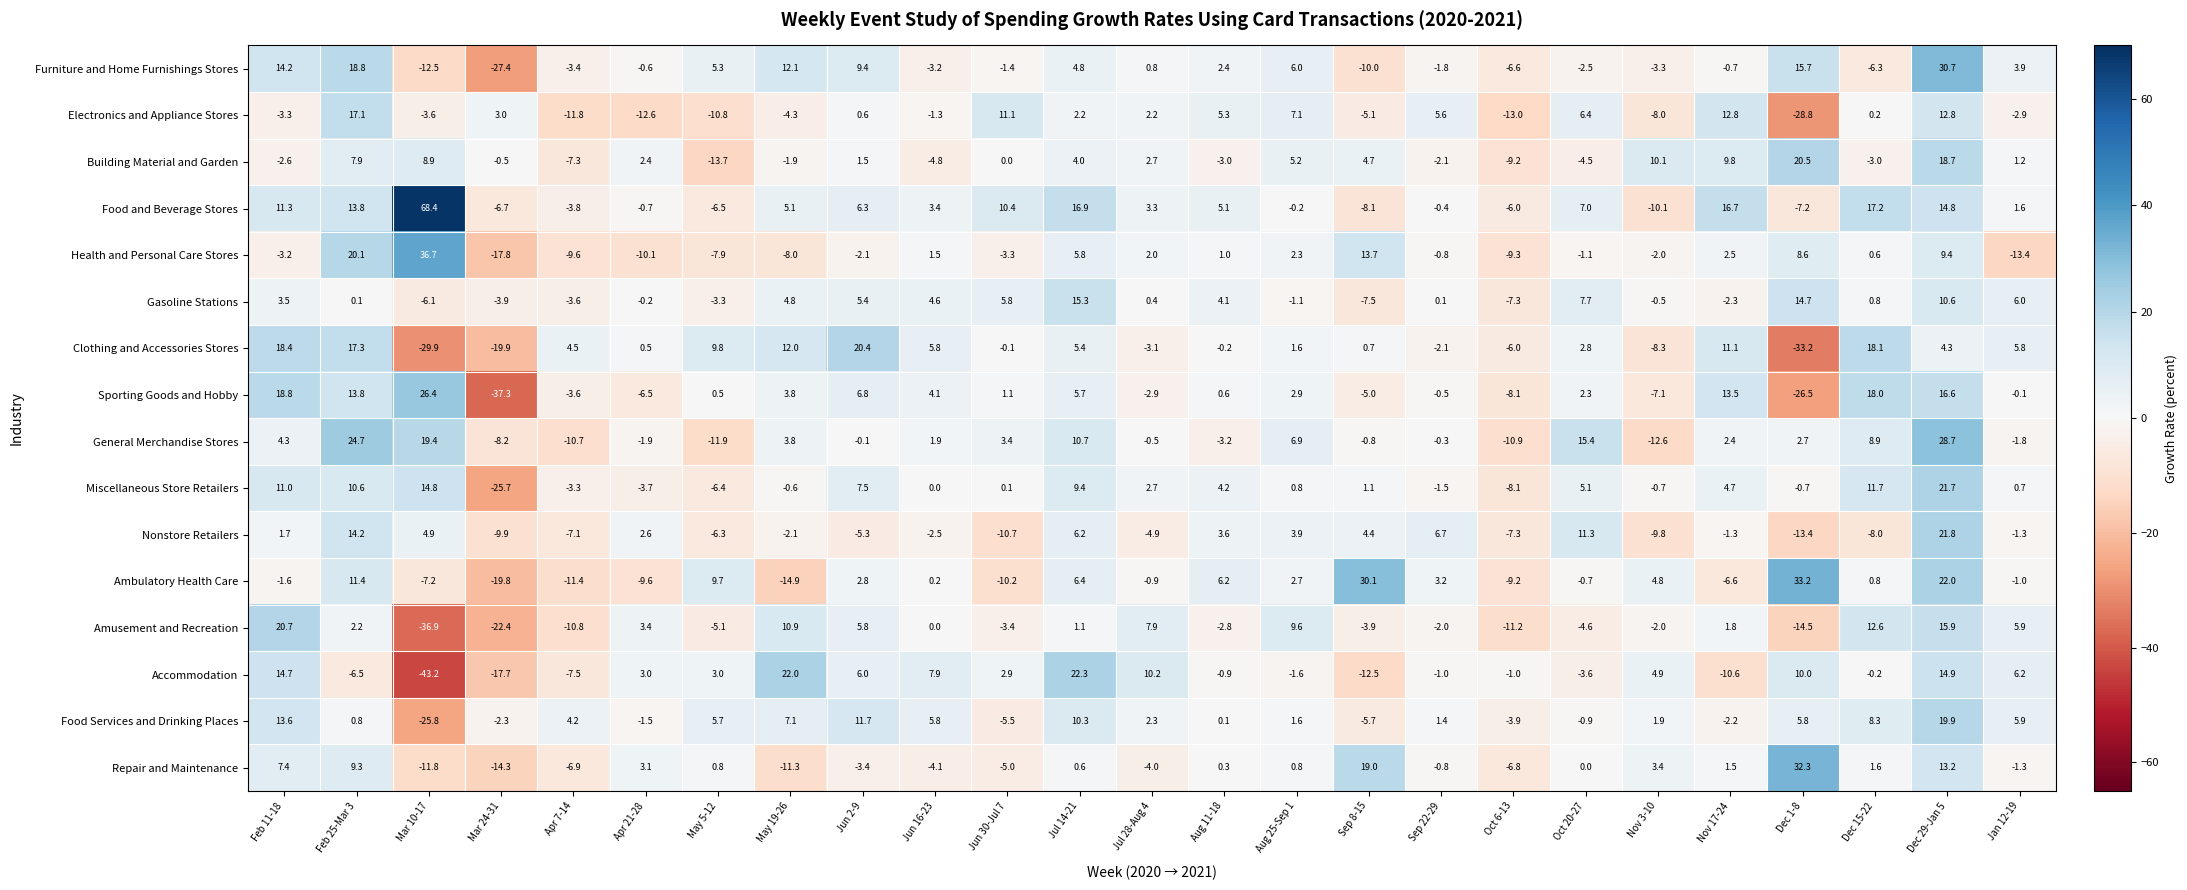

What is the minimum value shown in the chart?

-43.2